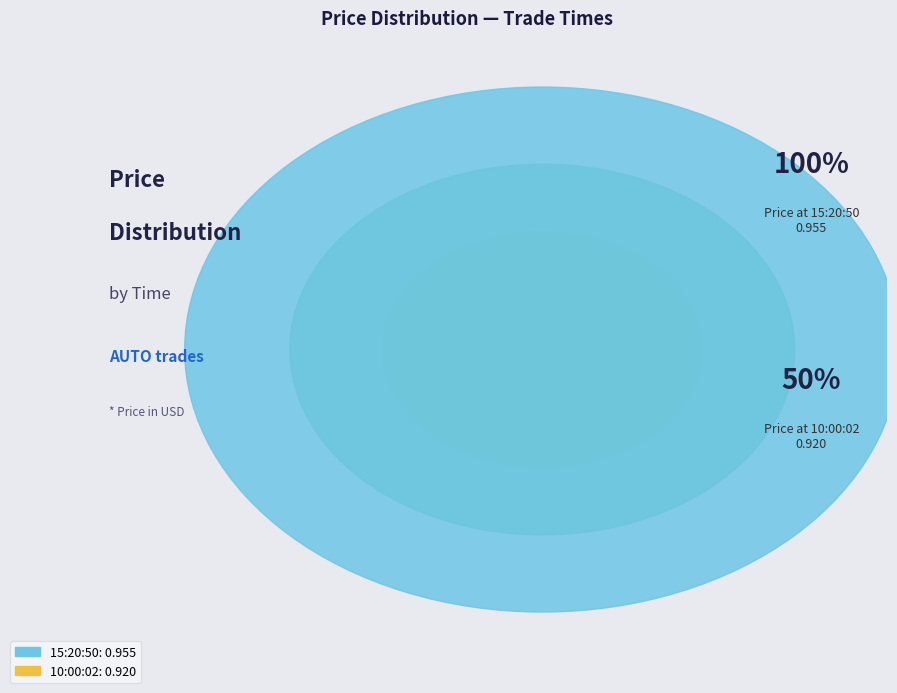

Which category has the biggest portion of the pie?

15:20:50